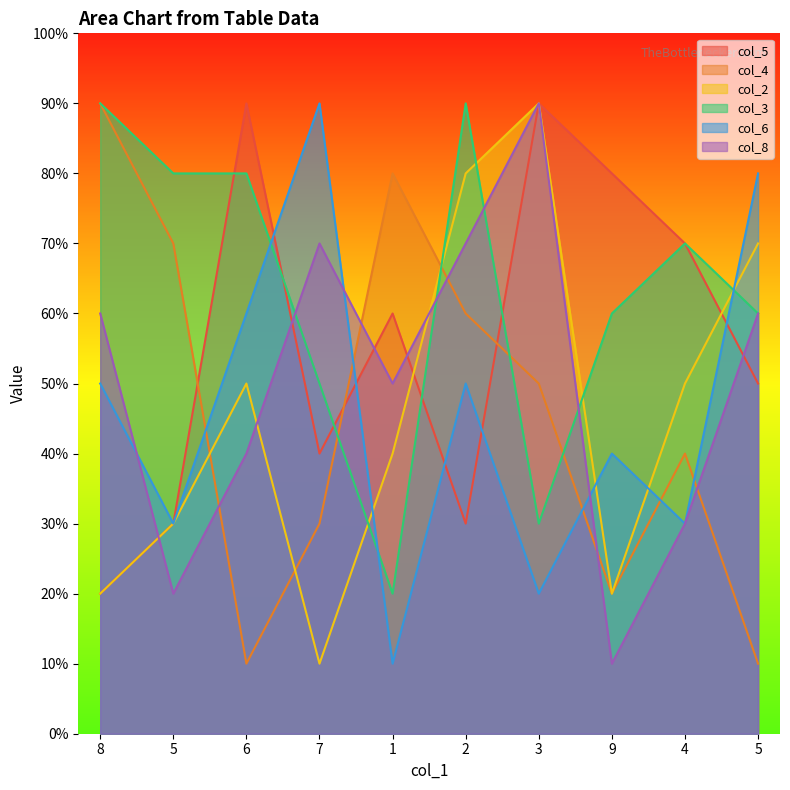

What are all the series names shown in the legend?

col_5, col_4, col_2, col_3, col_6, col_8